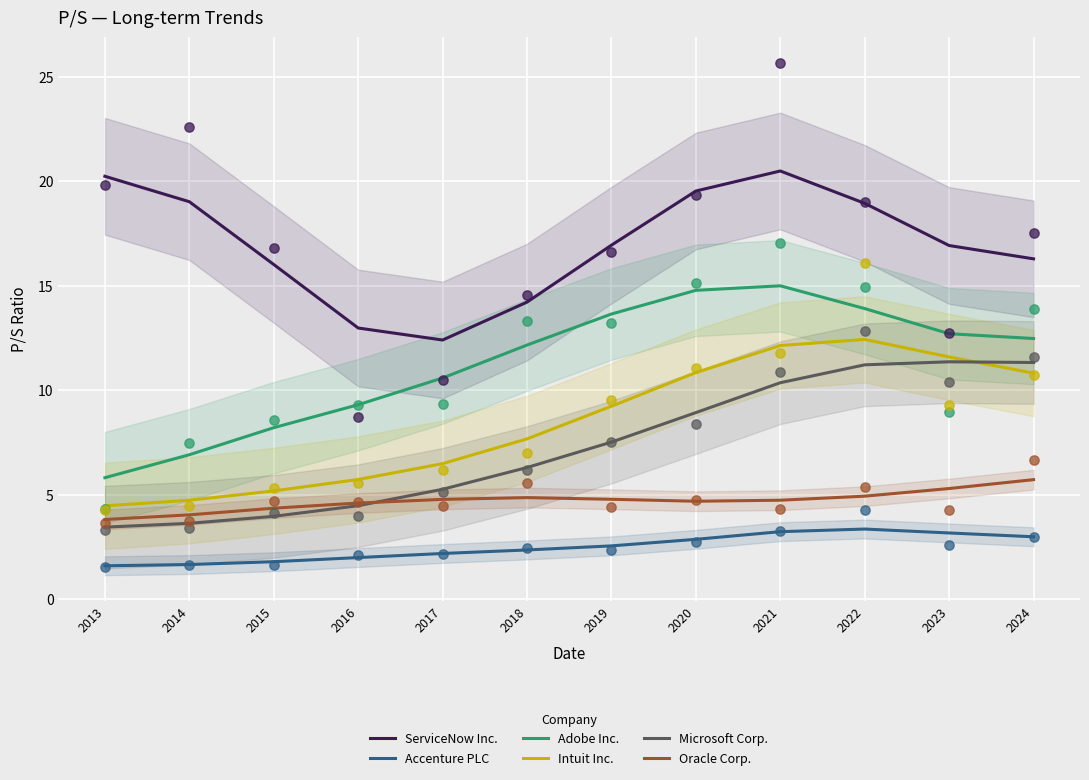

What is the total value across all series at 2020?

61.6